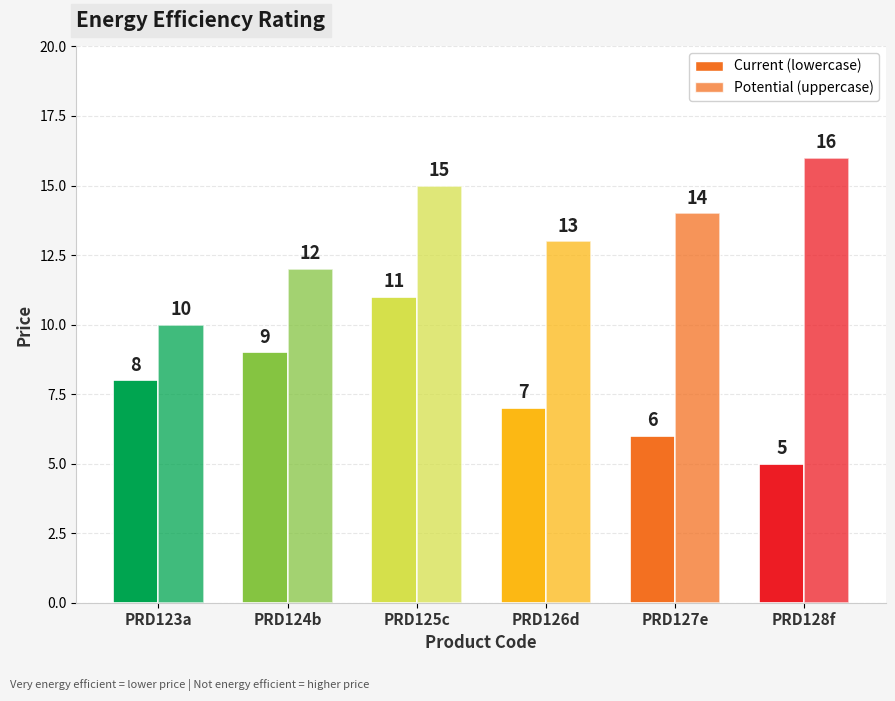

What is the smallest value displayed?

5